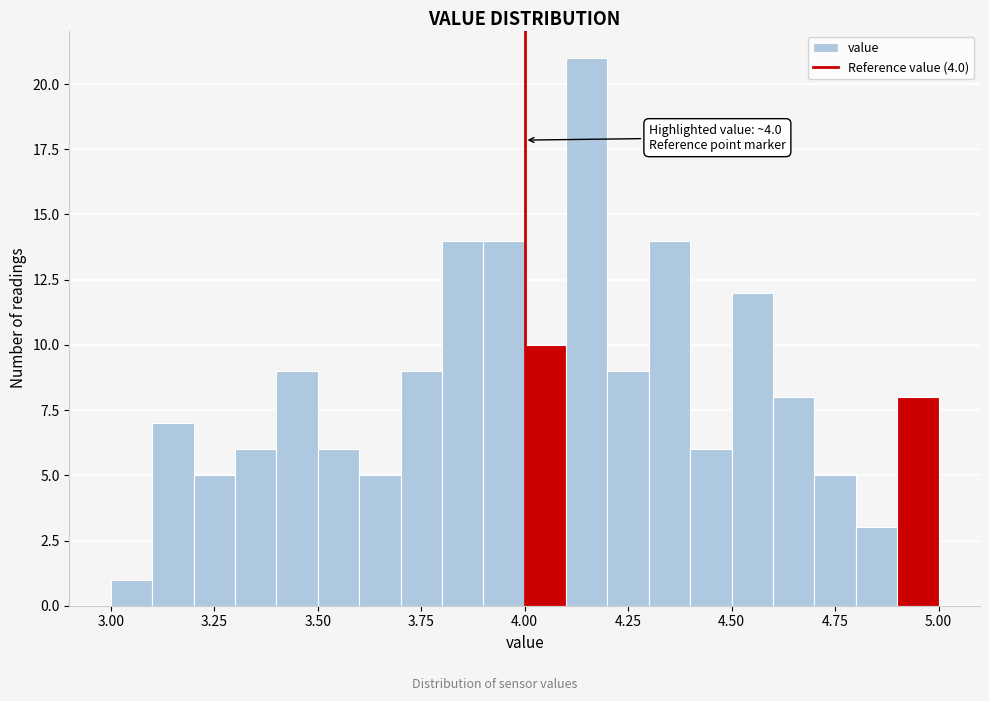

Around what value on the x-axis is the tallest bar? Give the approximate position of its centre, as read against the axis.

4.15